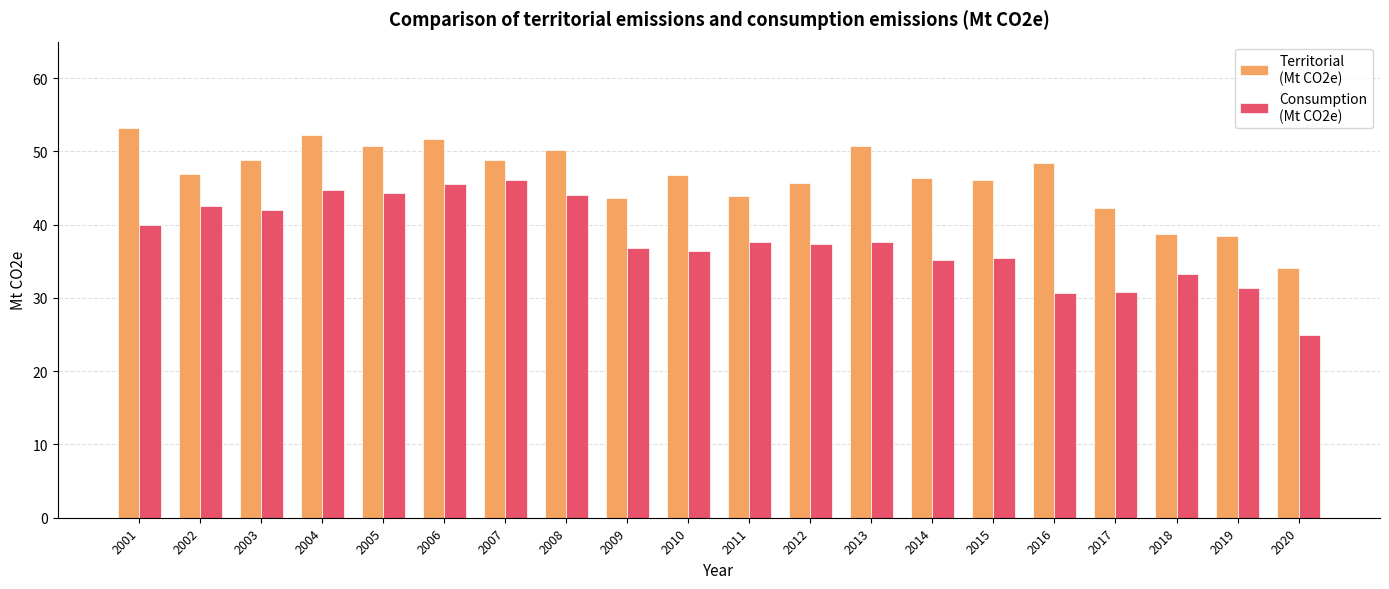

What is the total value across all series at 2001?

93.2